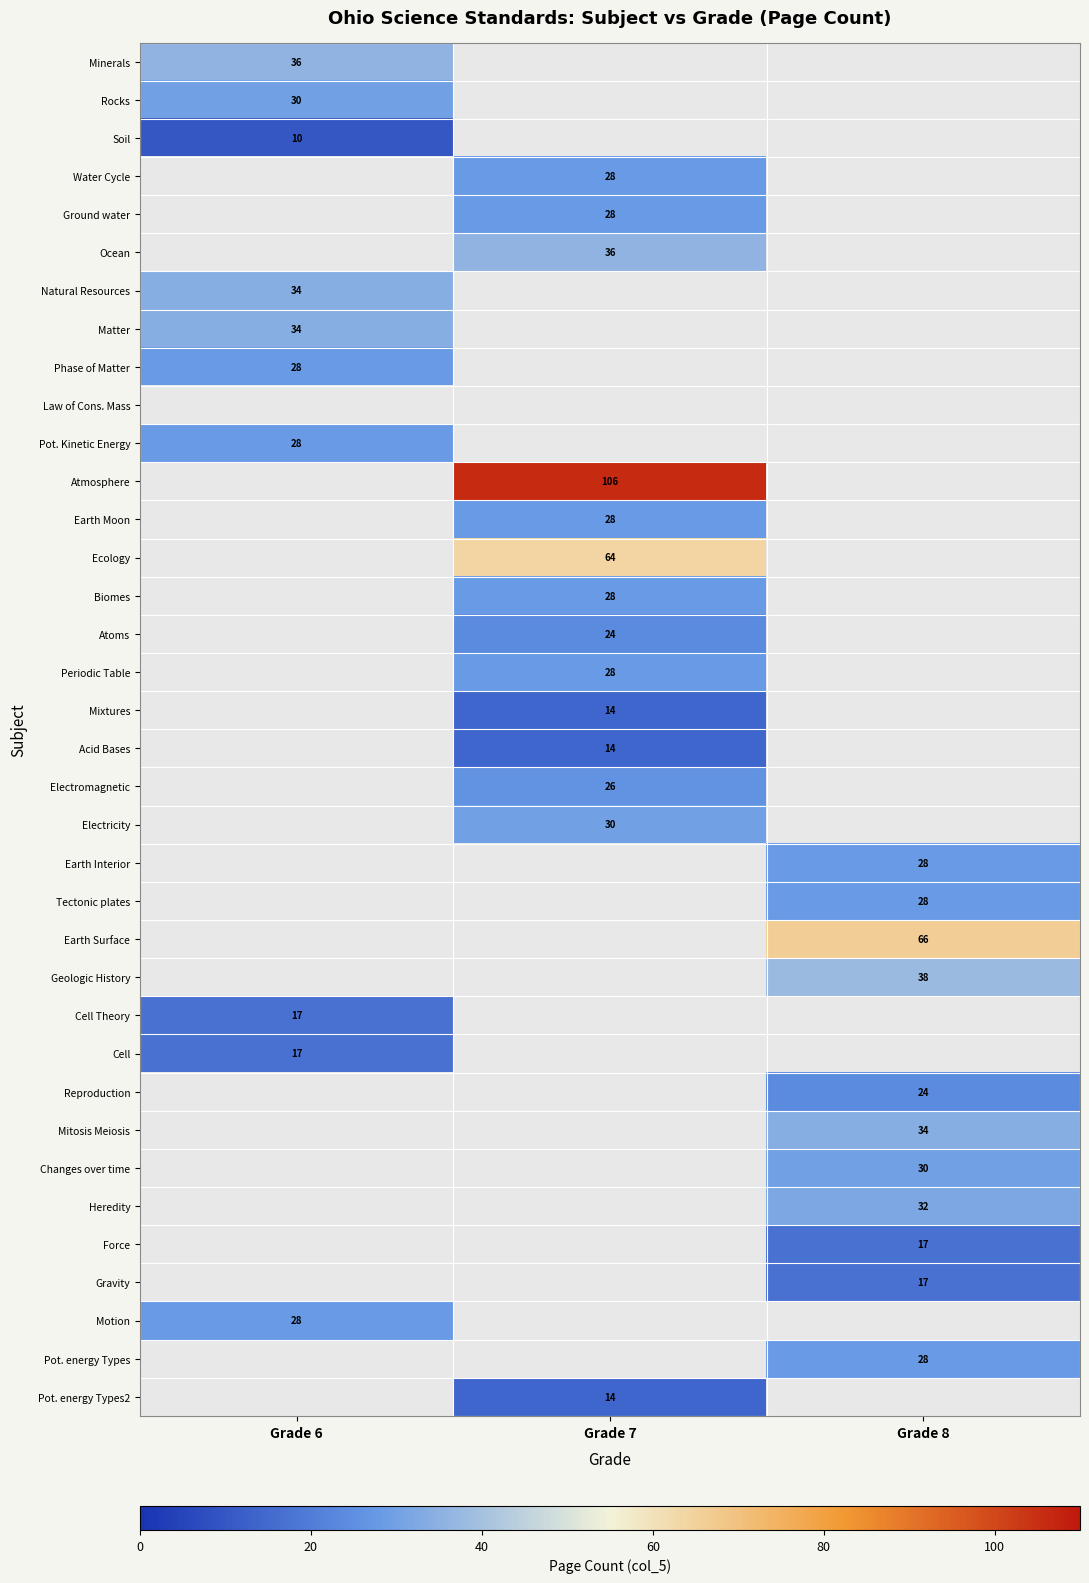

True or false: Atoms has a value of 31 at Grade 7.

False